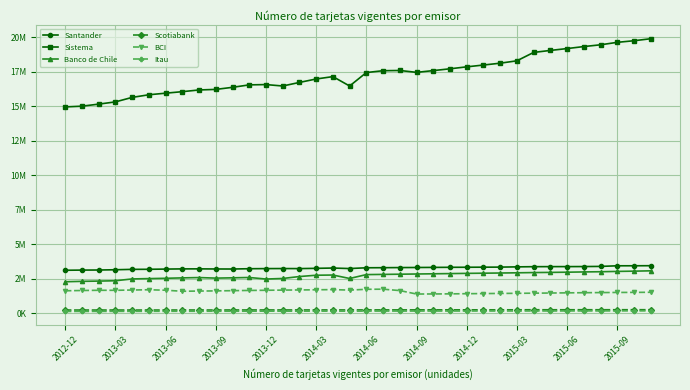

What is the difference between the maximum and minimum values in the Sistema series?

4936413